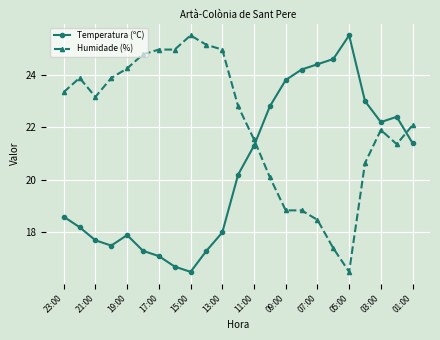

True or false: Humidade (%) has more than 0 interior local peaks.

True